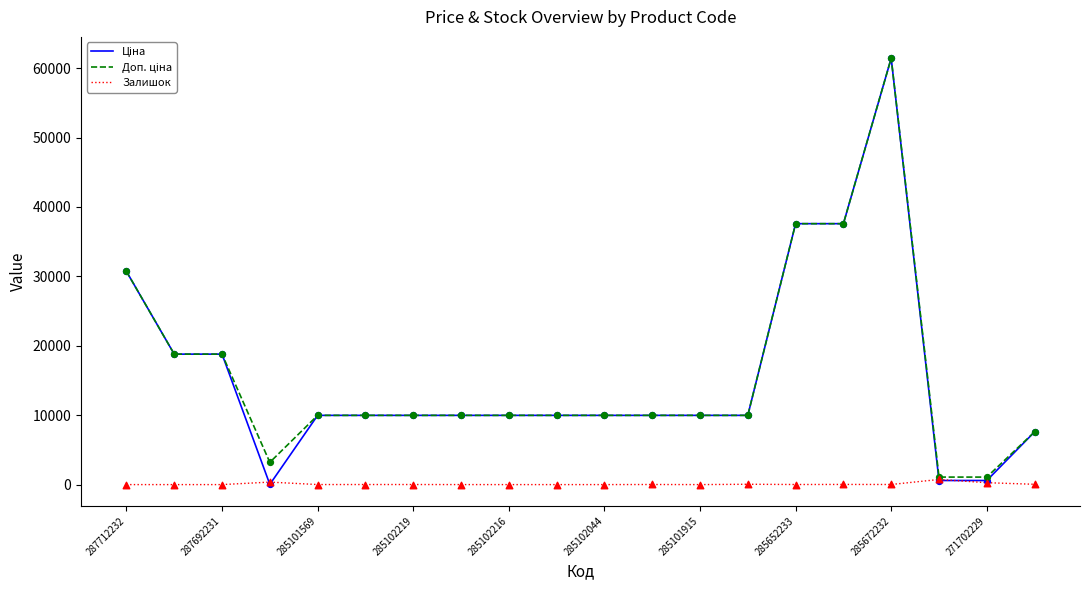

Which series has the largest total across all categories?

Доп. ціна